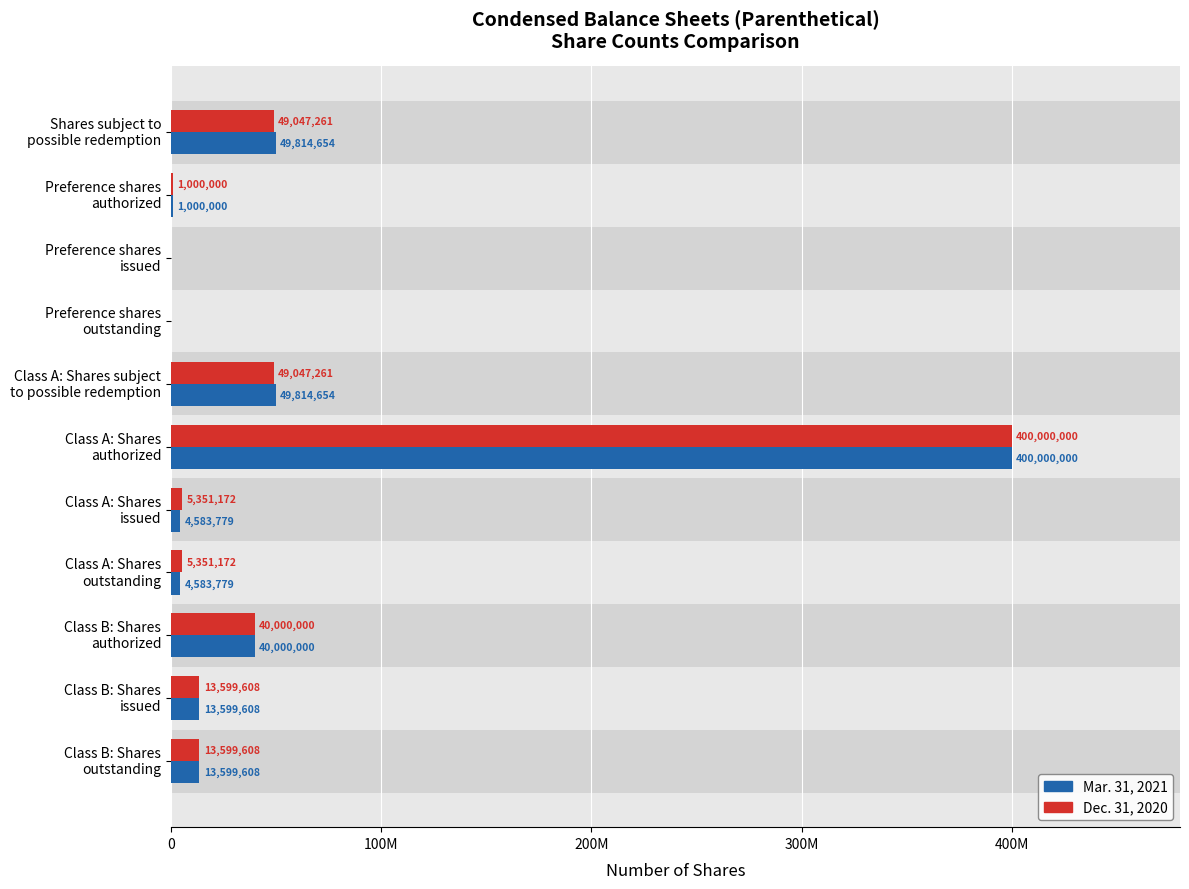

Which series has the widest spread of values?

Mar. 31, 2021